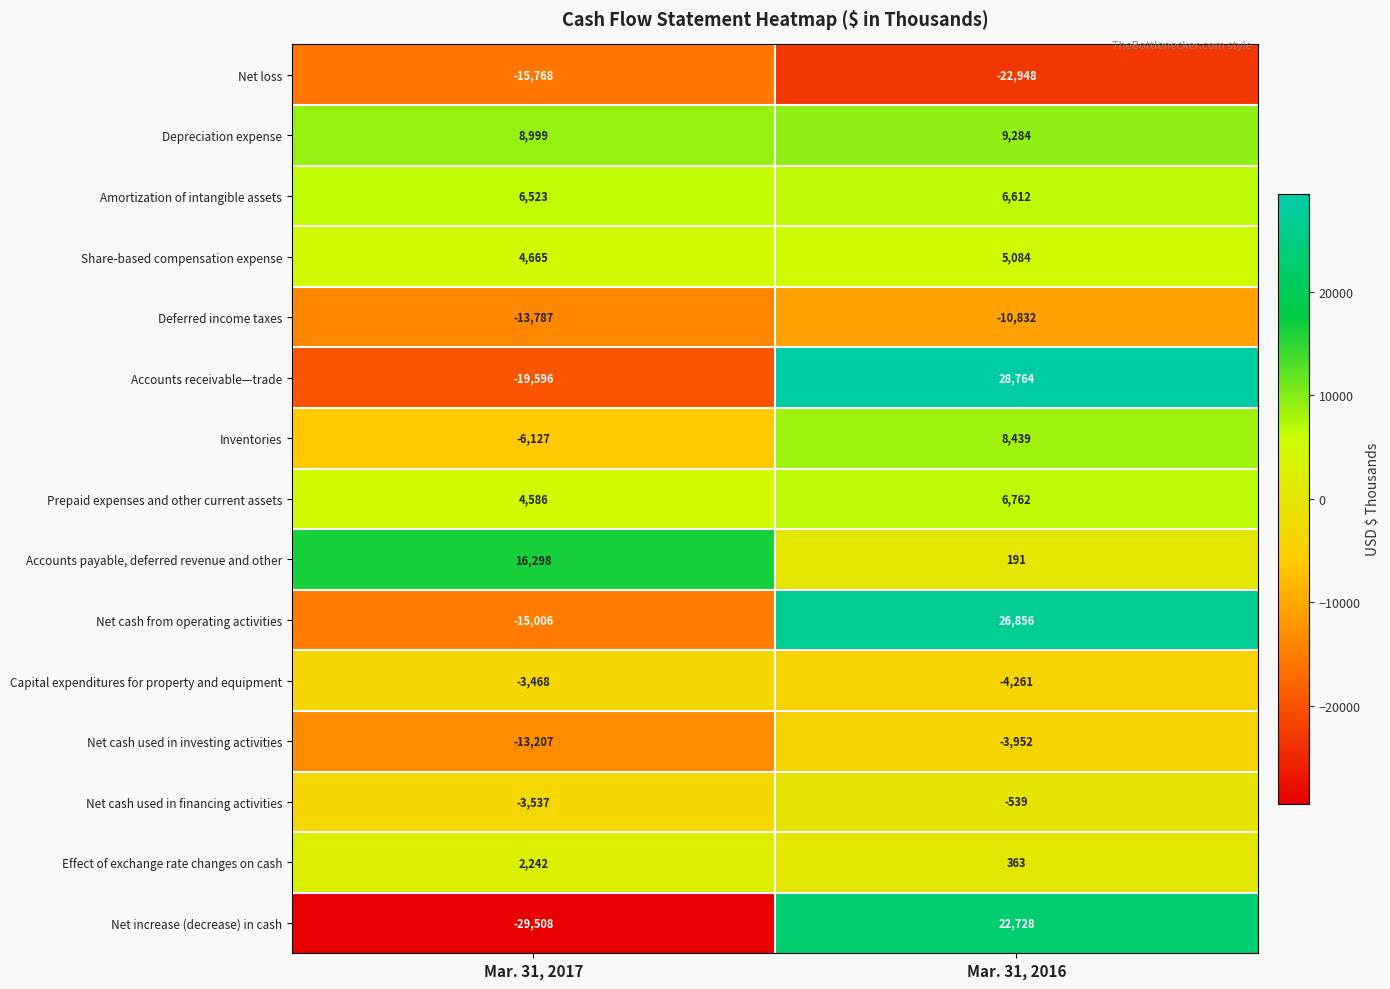

Which series has the largest total across all categories?

Depreciation expense